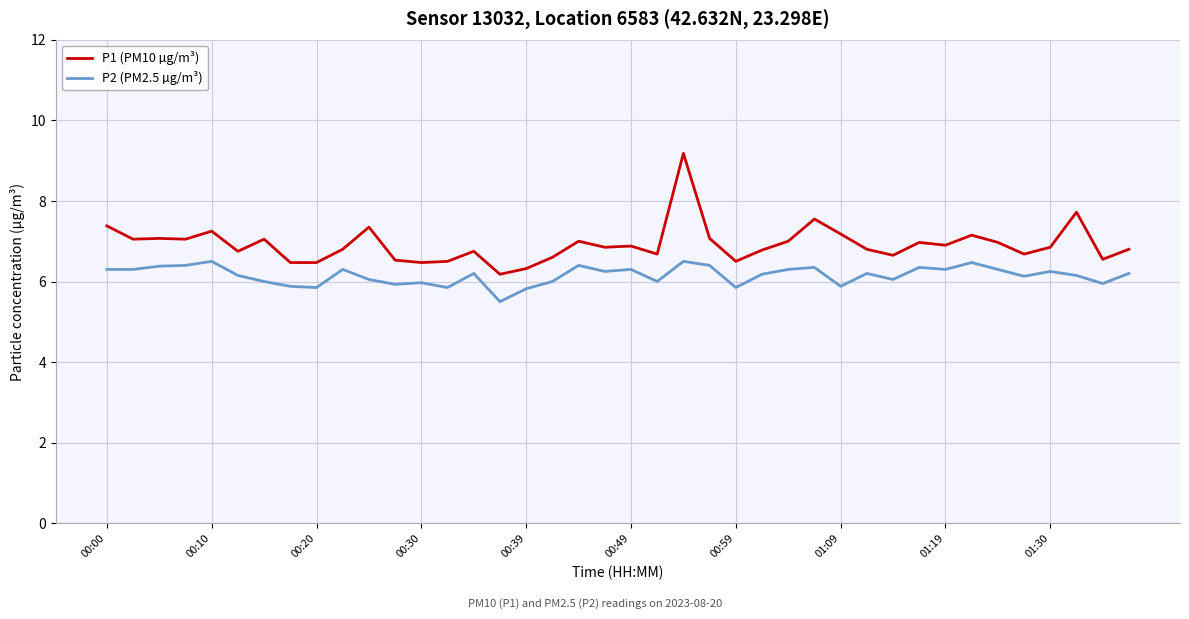

How many lines are shown in the chart?

2